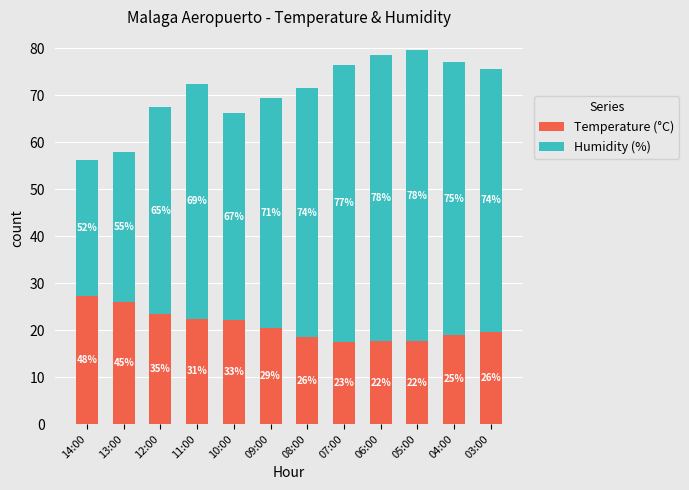

Are the bars grouped side by side (vs. stacked)?

No